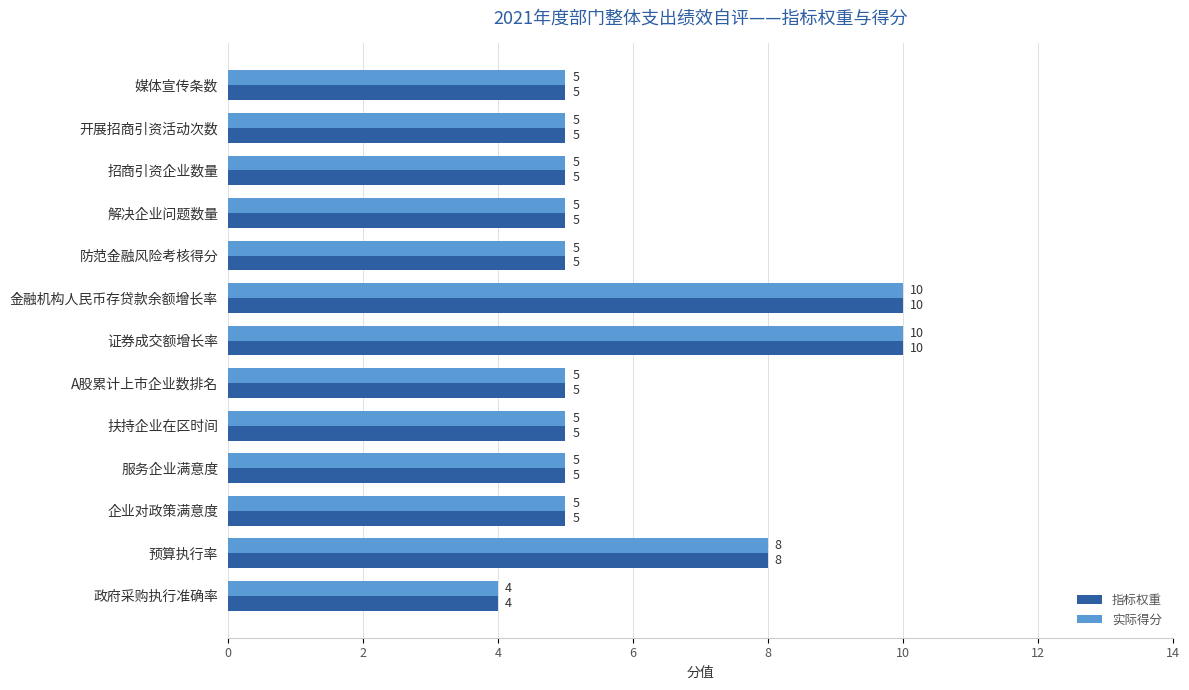

What is the difference between the second highest and minimum values in the 指标权重 series?

6